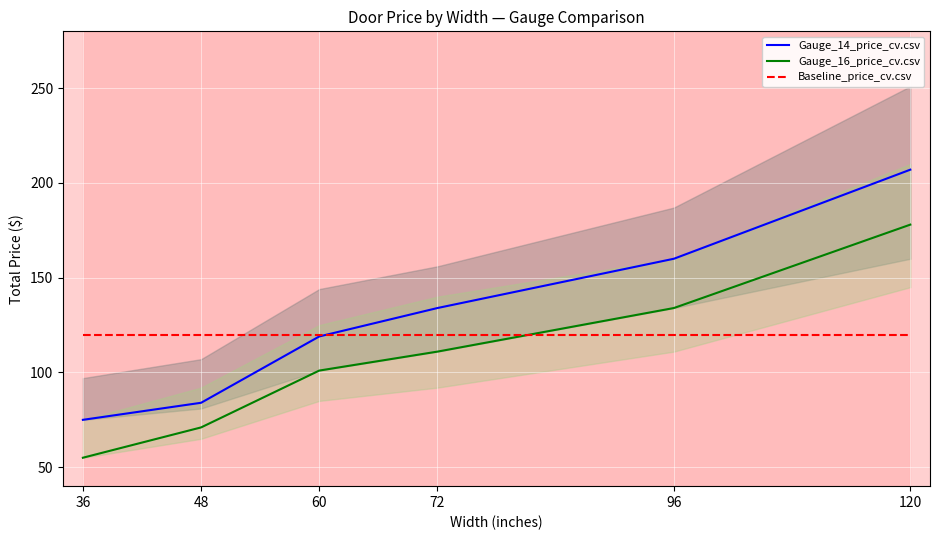

Is this an area chart (filled region under the line)?

No